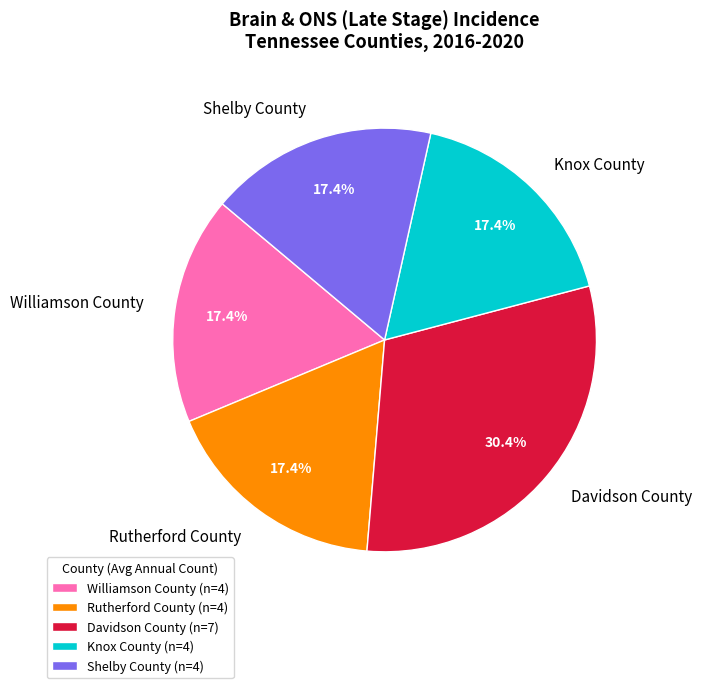

Between Davidson County and Knox County, which is larger?

Davidson County